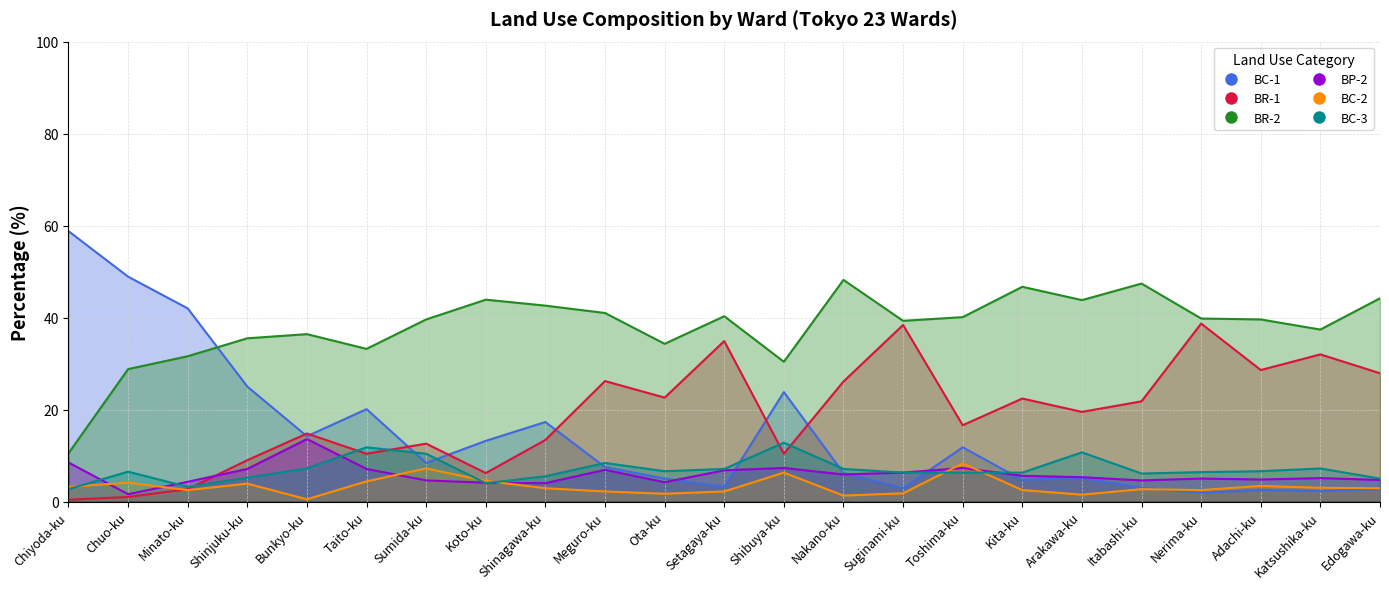

Where is the first local maximum for BR-2?

Bunkyo-ku